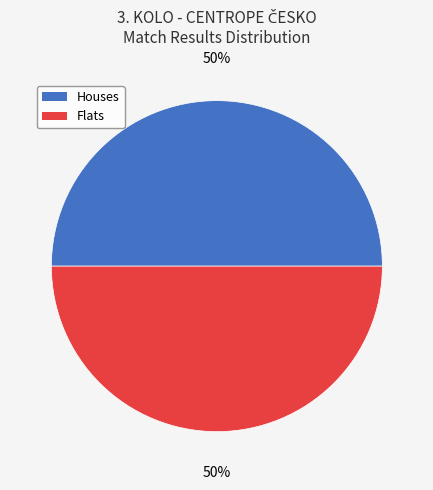

To the nearest percent, what is the average slice percentage?

50%